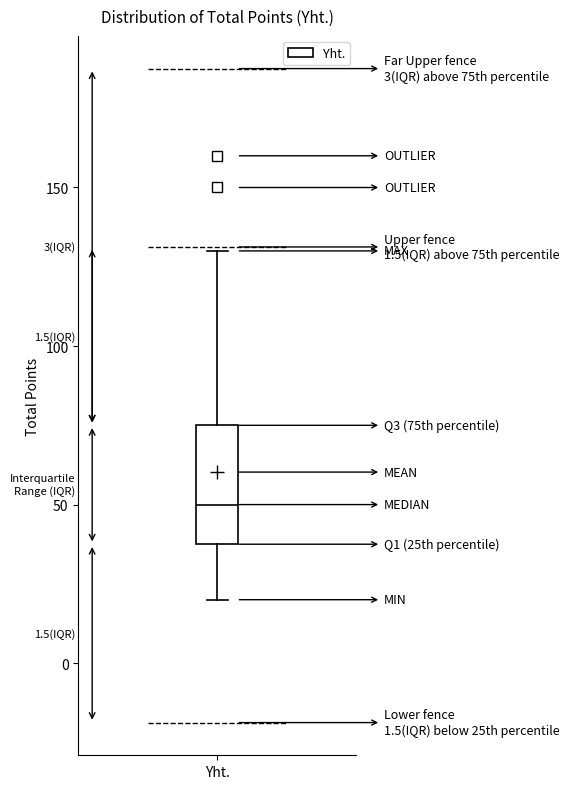

Read this box plot against the y-axis: the position of the median line, the range covered by the box, and the ends of both whiskers. The values are not printed on the chart, so give them approximately, as read against the axis.

median 50, box 40 to 75, whiskers 20 to 130